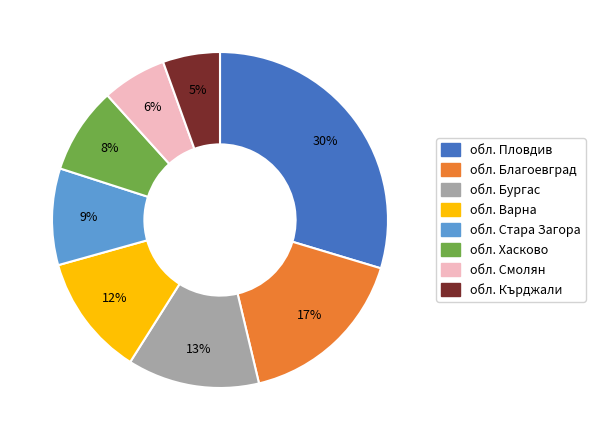

True or false: обл. Благоевград accounts for 24% of the total.

False